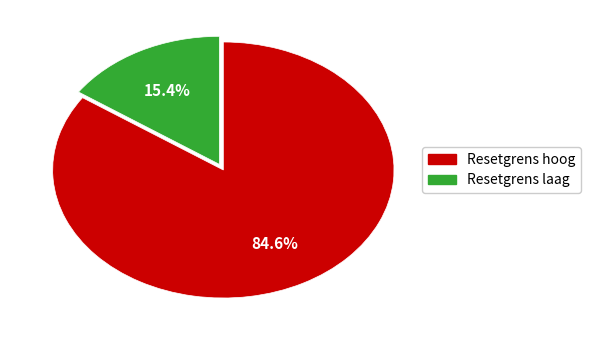

Does any single category account for the majority?

Yes